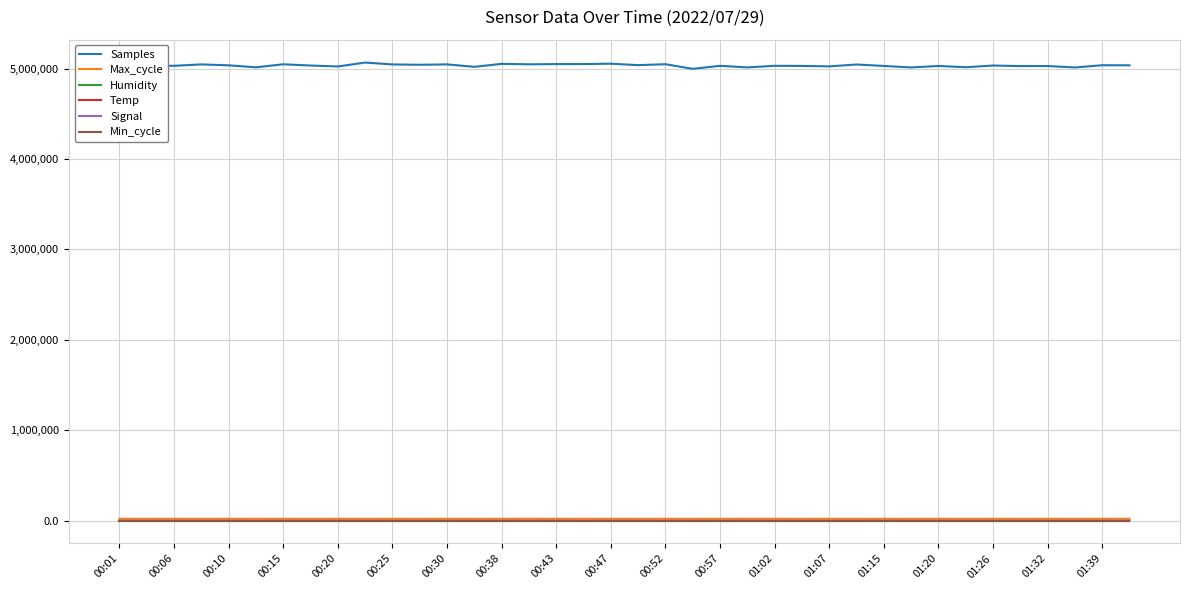

Which series has the largest range (max minus min)?

Samples